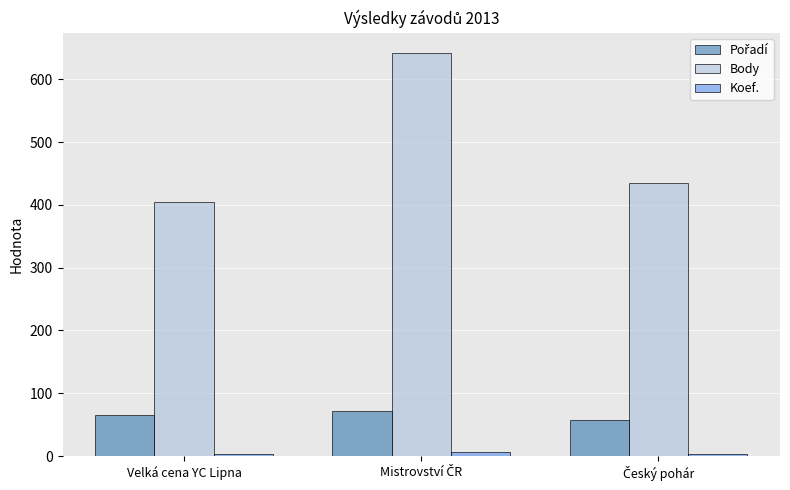

How many distinct data groups are displayed?

3